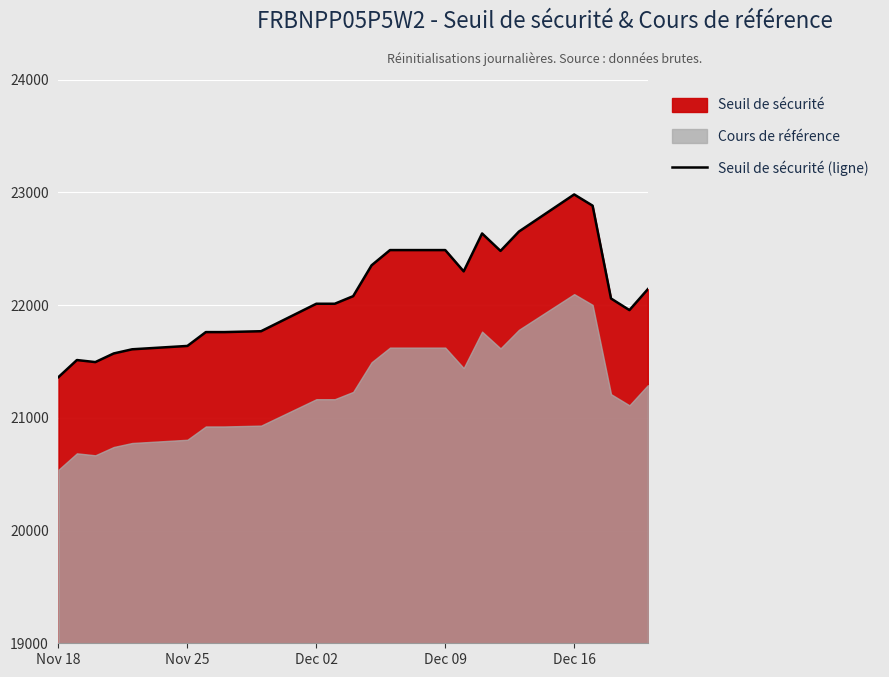

At which label does Seuil de sécurité (ligne) reach its minimum?

Nov 18